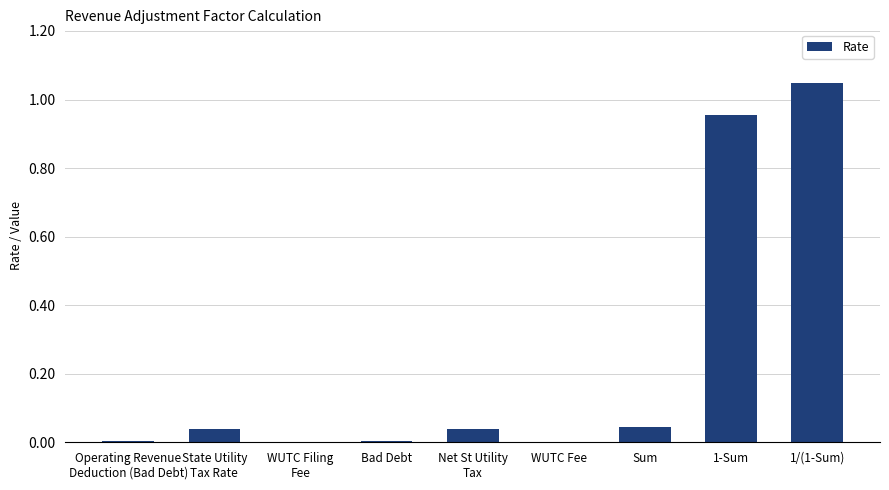

Which category has the highest value across all series?

1/(1-Sum)